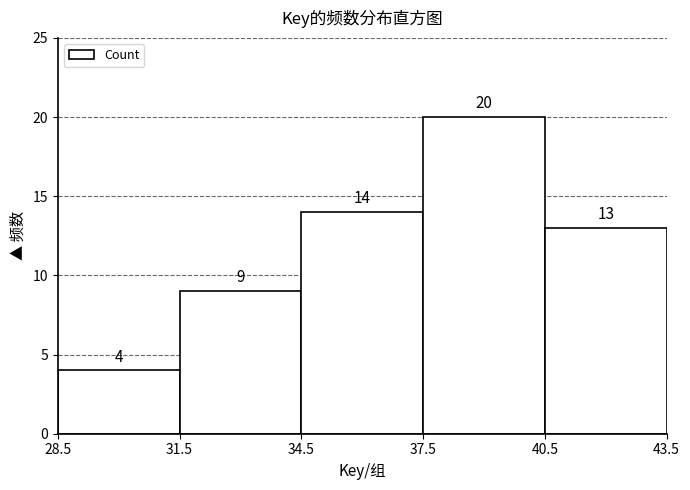

How tall is the bar that spans 28.5 to 31.5 on the x-axis?

4